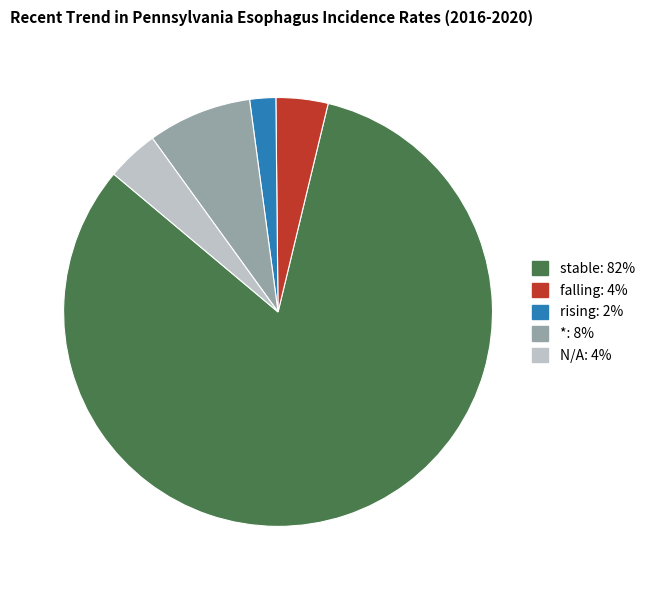

Do rising and falling together represent more than half of the pie?

No